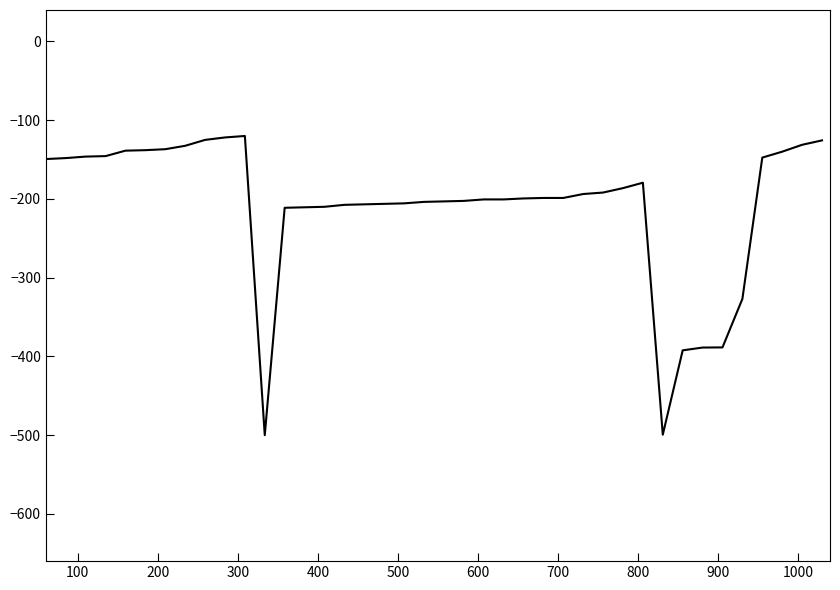

Count the number of values greater than -198.

19